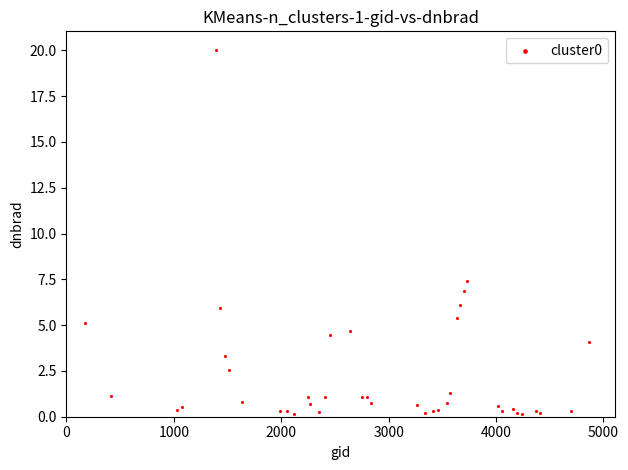

What Y value in the scatter plot is closest to 10?

7.4